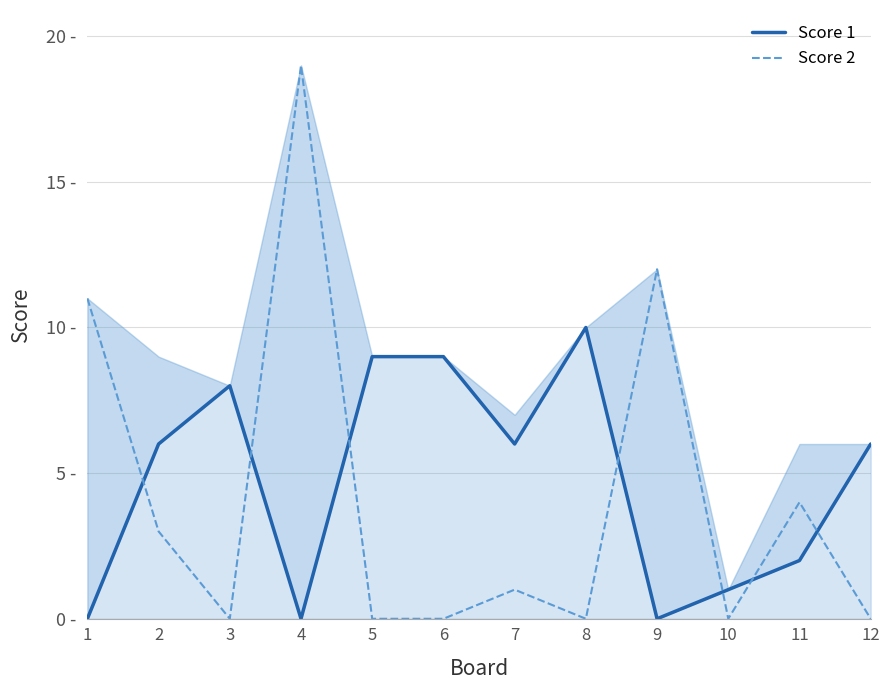

What is the difference between the highest and lowest values at 8?

10